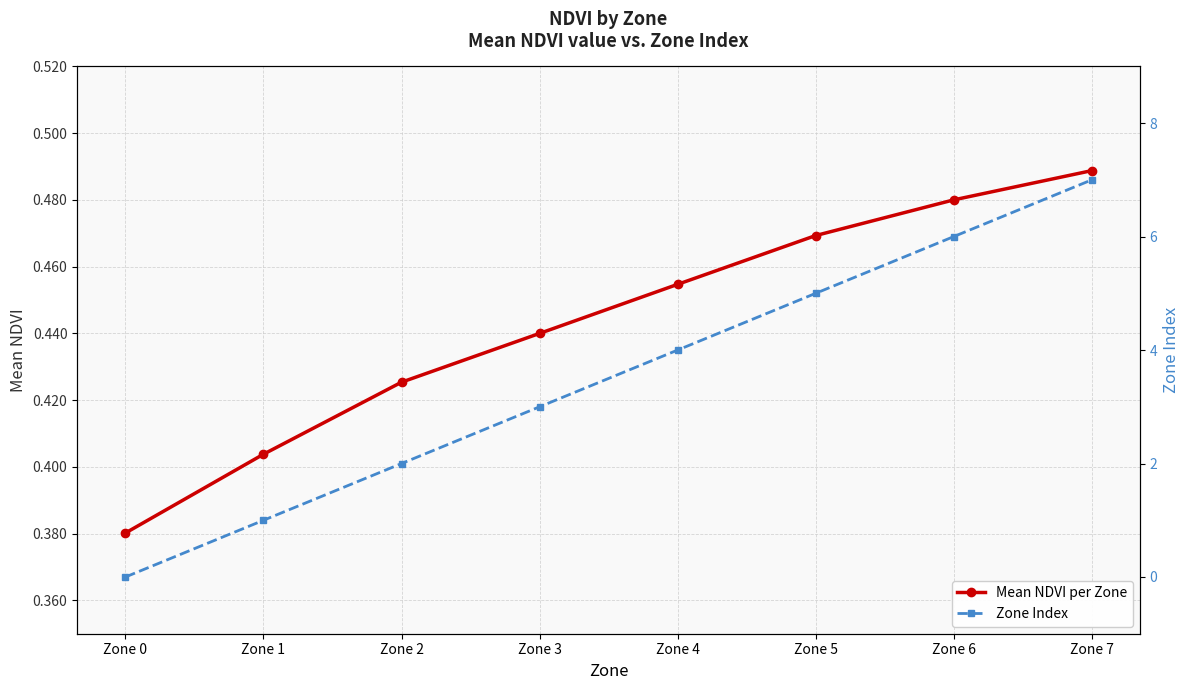

Where is Mean NDVI per Zone nearest to the value 0?

Zone 0